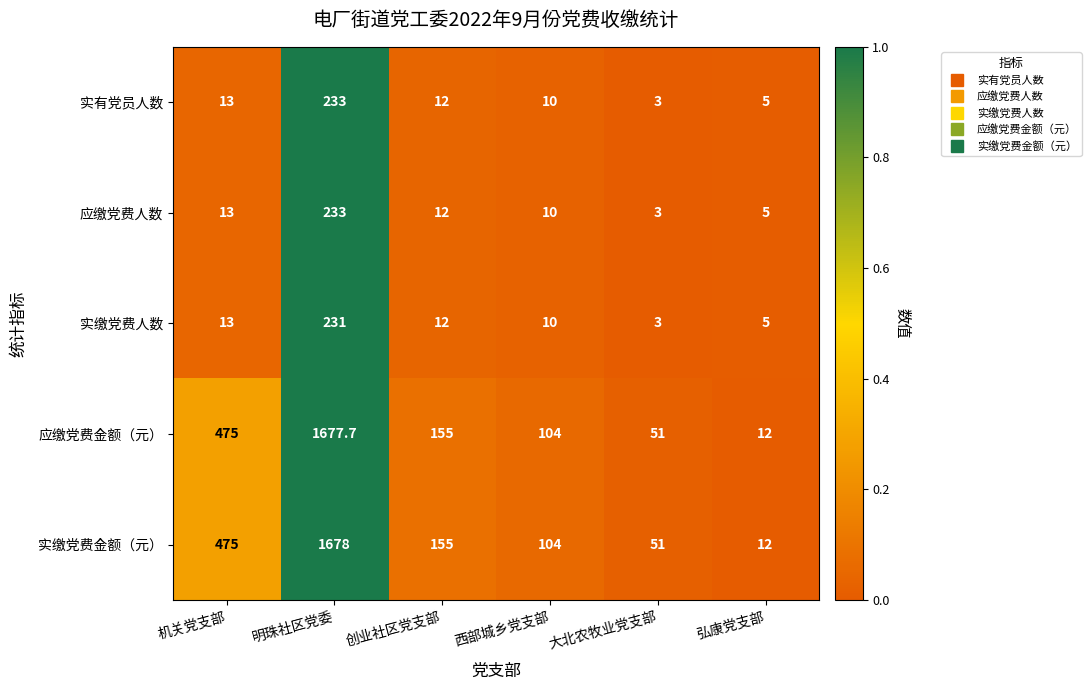

How many data points does each series have?

6